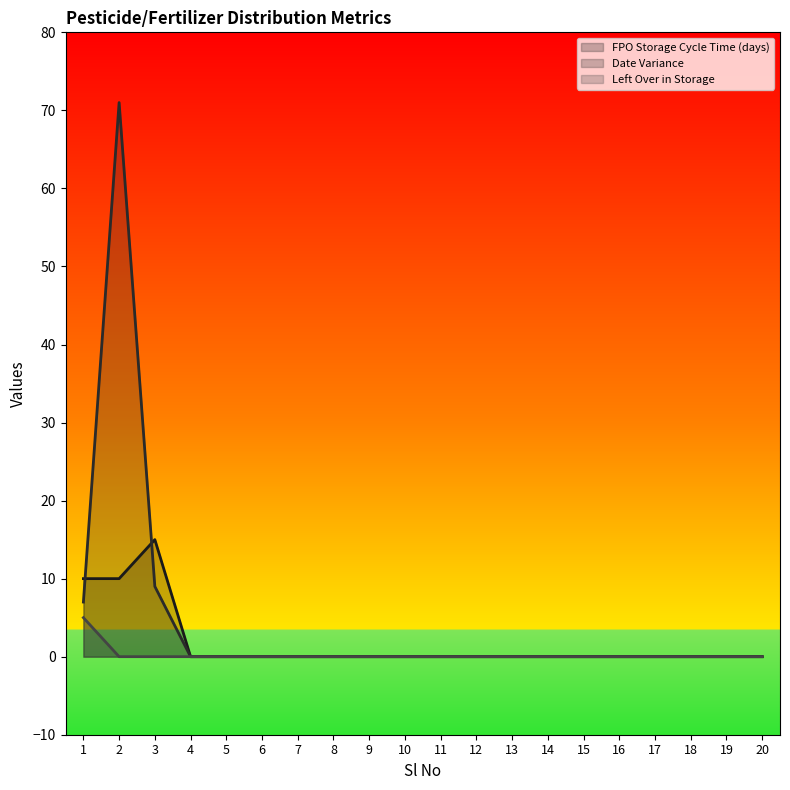

Is the value of Date Variance at 1 greater than the value of FPO Storage Cycle Time (days) at 17?

Yes